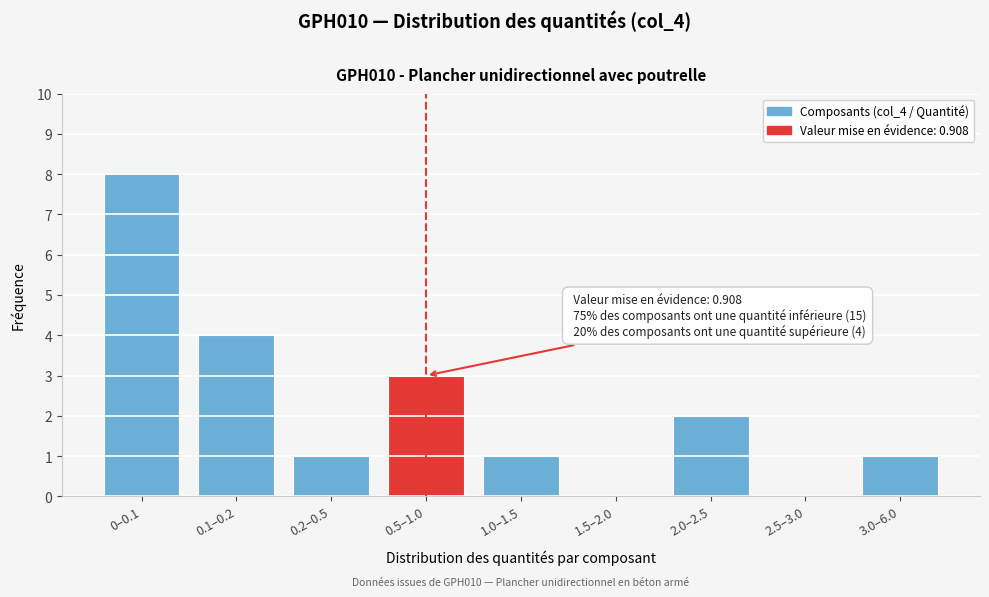

Reading right to left, what are all the values shown in this chart?

3.0–6.0=1	2.5–3.0=0	2.0–2.5=2	1.5–2.0=0	1.0–1.5=1	0.5–1.0=3	0.2–0.5=1	0.1–0.2=4	0–0.1=8